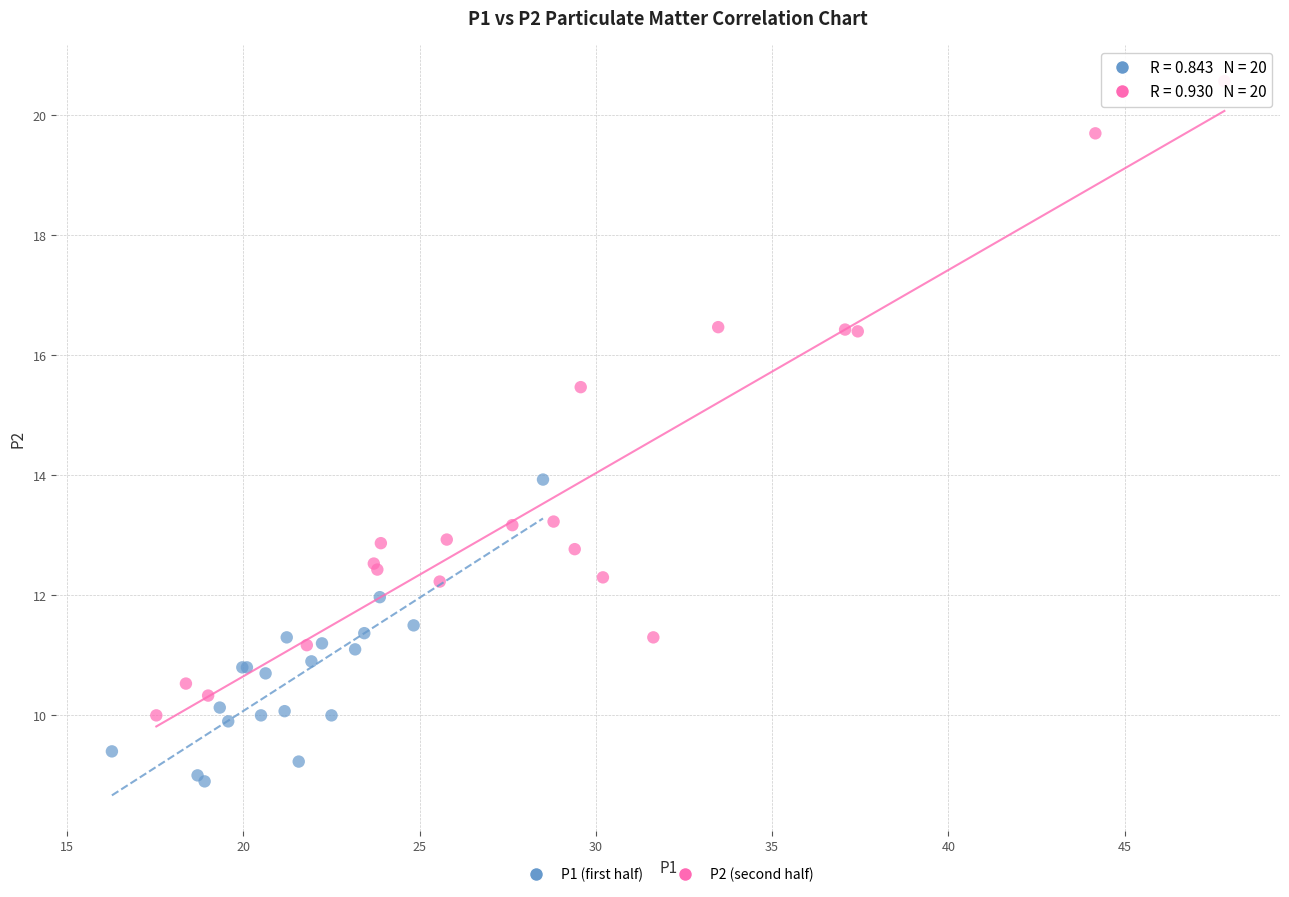

Which series contains the highest Y value?

P2 (second half)